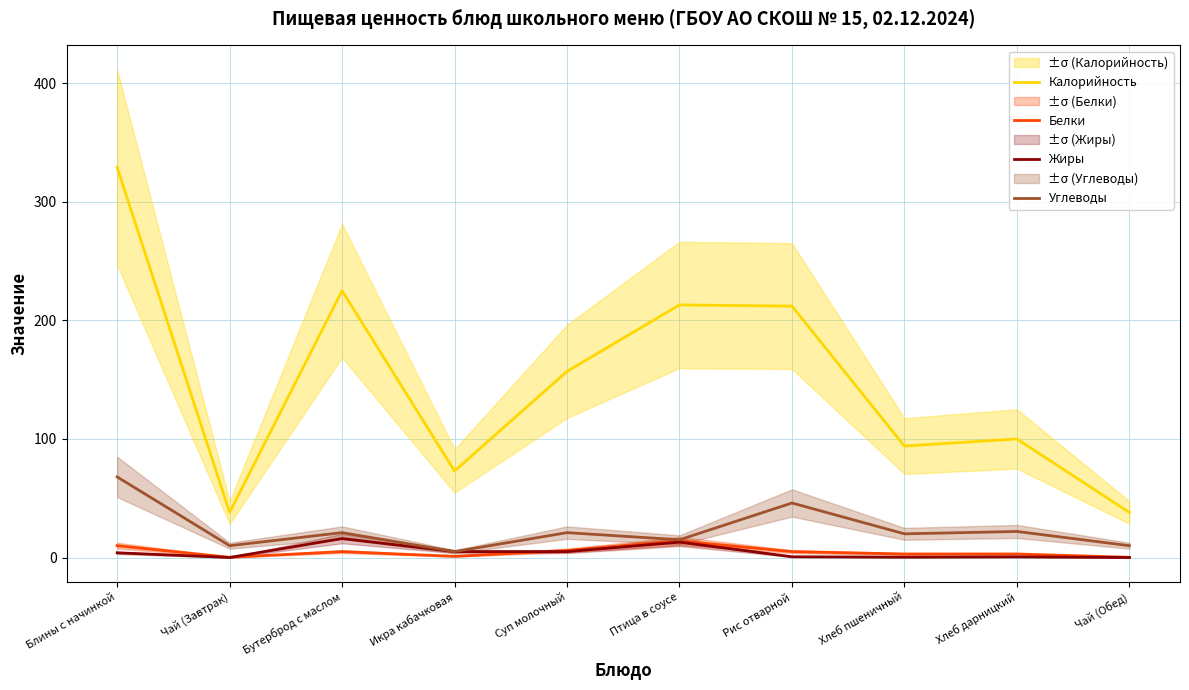

What is the label of the 1st point from the left?

Блины с начинкой